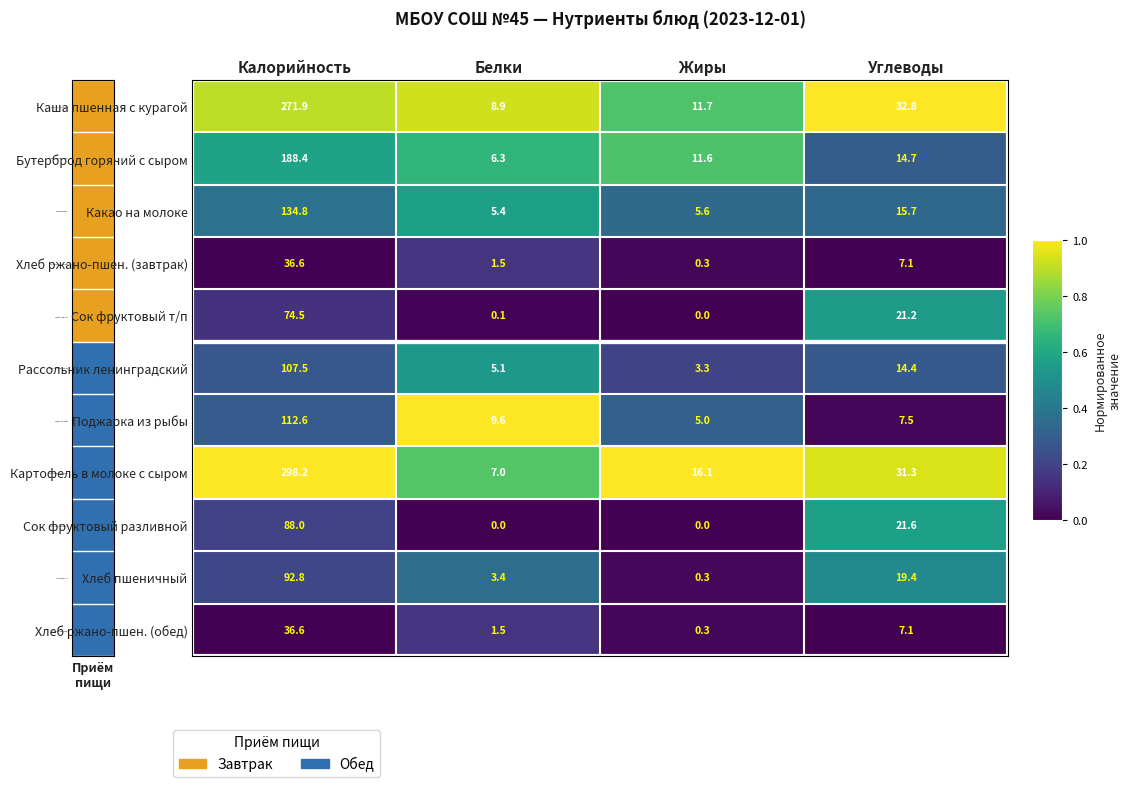

Count the number of categories in the chart.

4